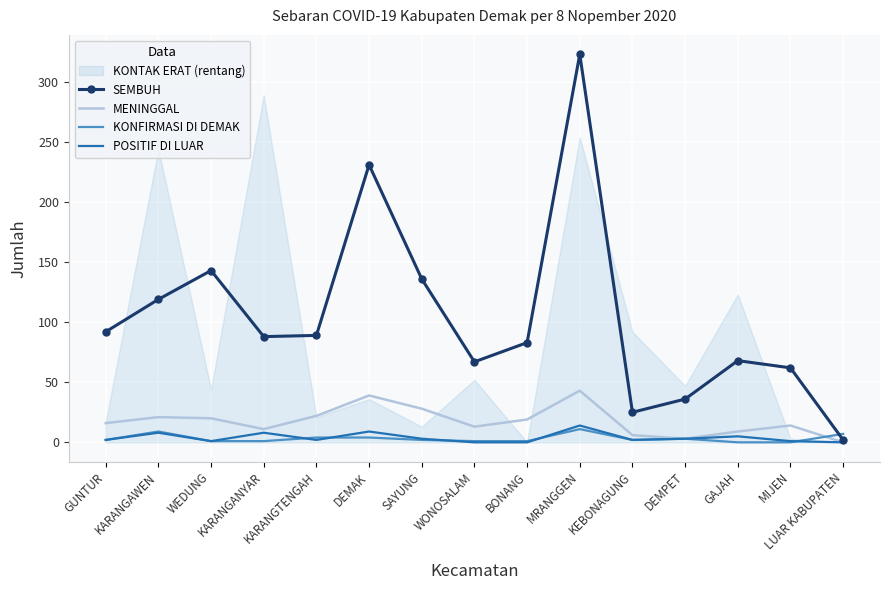

At which category does the chart reach its minimum across all series?

LUAR KABUPATEN